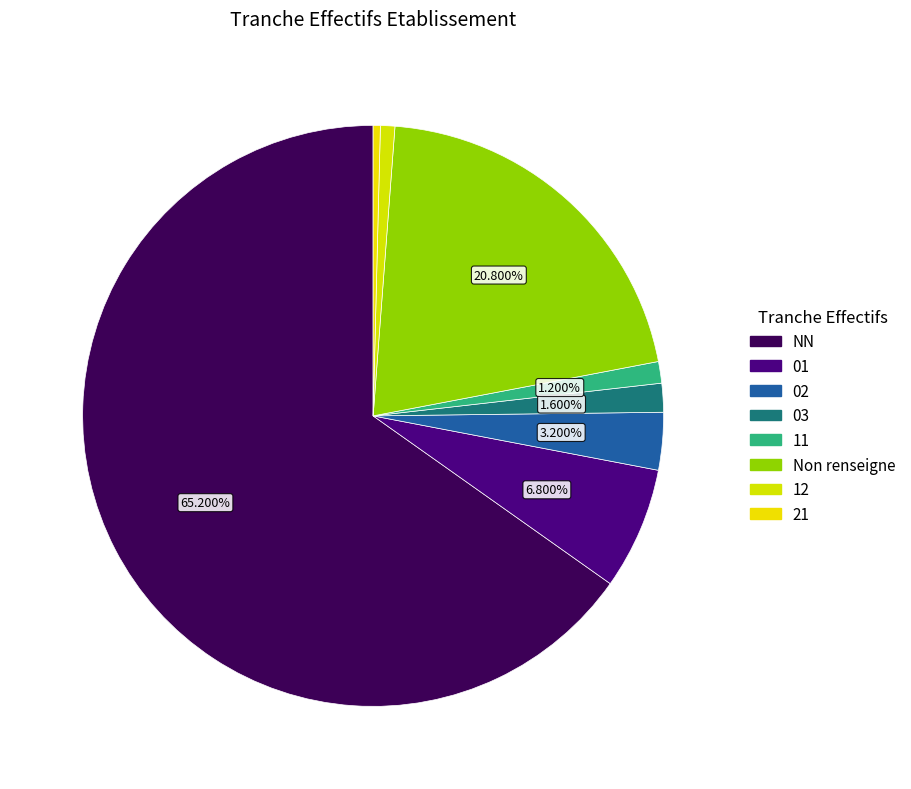

What is the change in value from 03 to 11?

-1